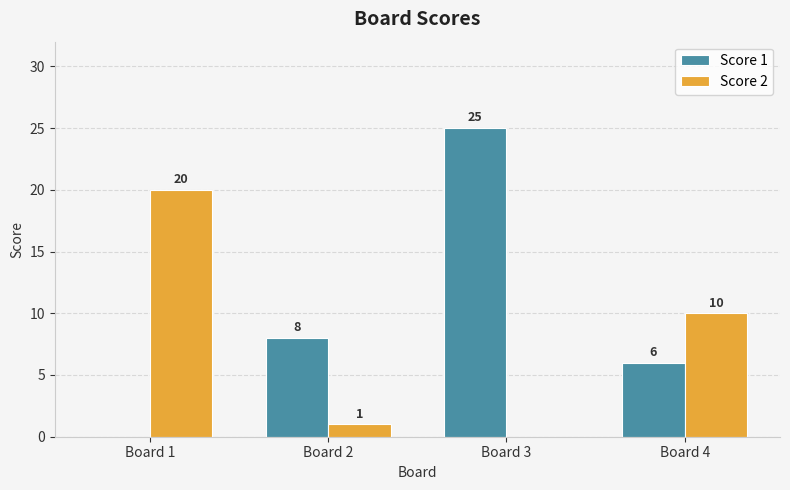

What value does the Score 2 series have at Board 1?

20